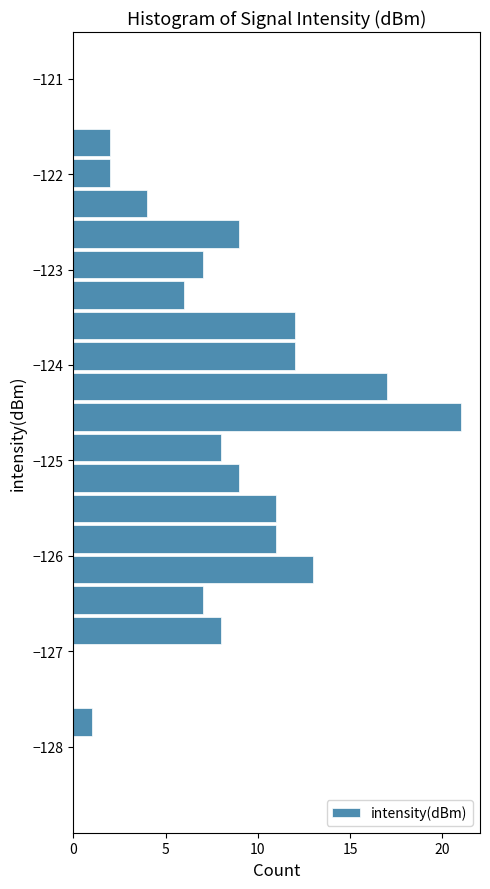

Around what value on the y-axis is the longest bar? Give the approximate position of its centre, as read against the axis.

-124.5